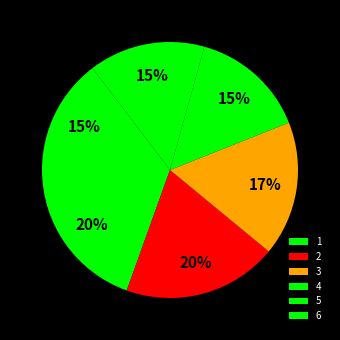

True or false: 2 accounts for 5% of the total.

False